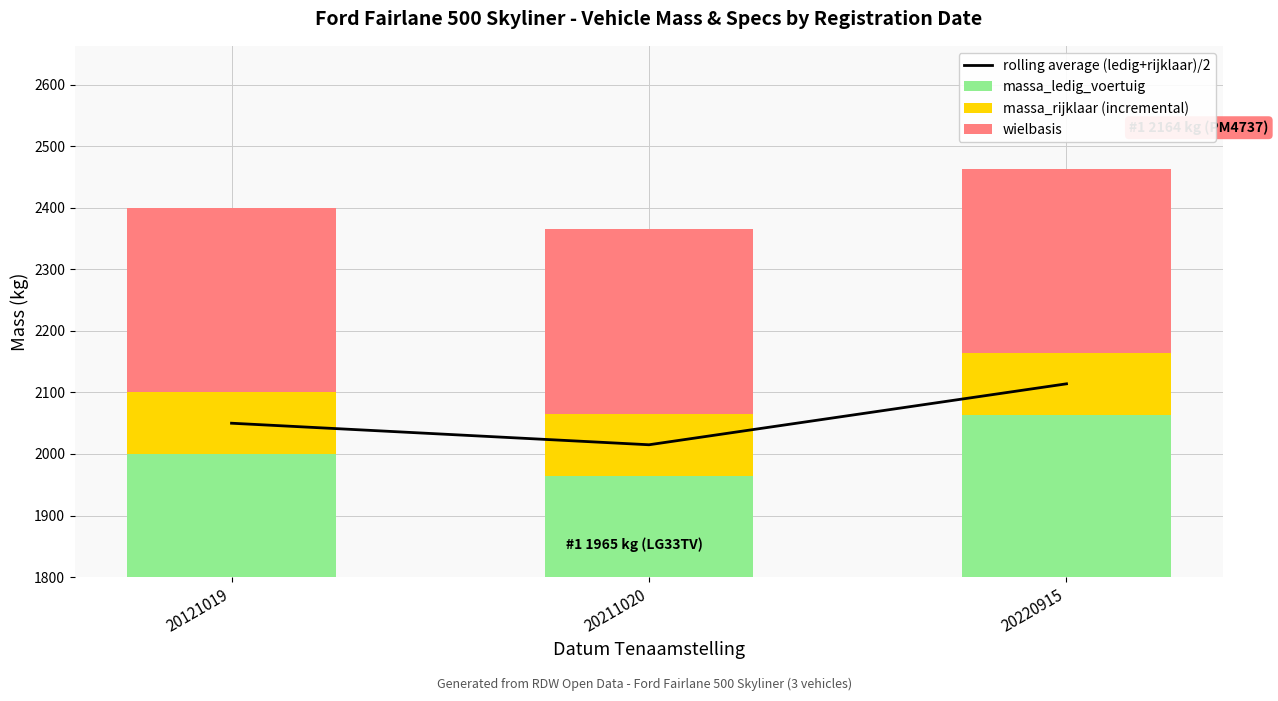

At which category is the sum across all series the highest?

20220915